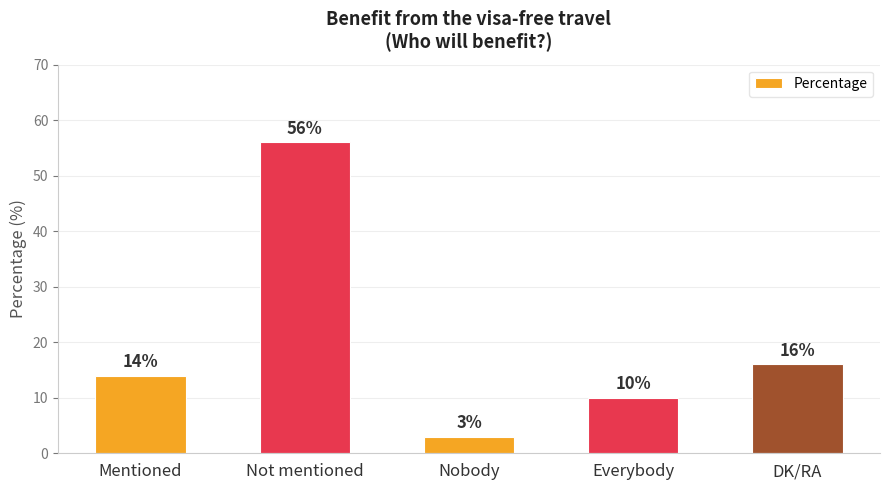

Which has a higher value, DK/RA or Mentioned?

DK/RA